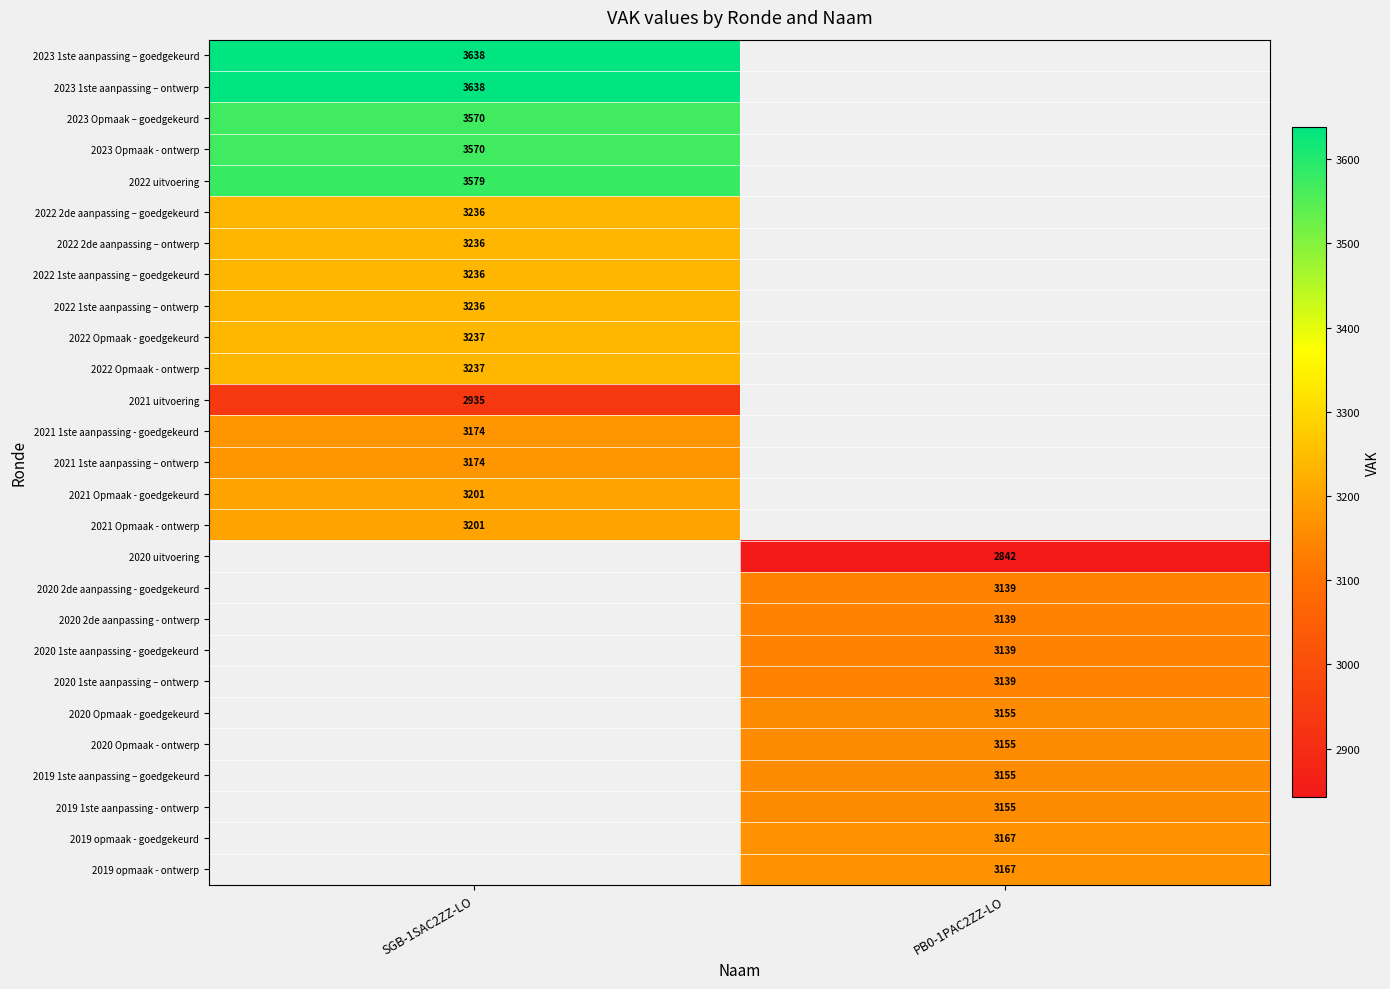

Is the value of 2023 Opmaak - ontwerp at SGB-1SAC2ZZ-LO greater than the value of 2023 1ste aanpassing – ontwerp at SGB-1SAC2ZZ-LO?

No